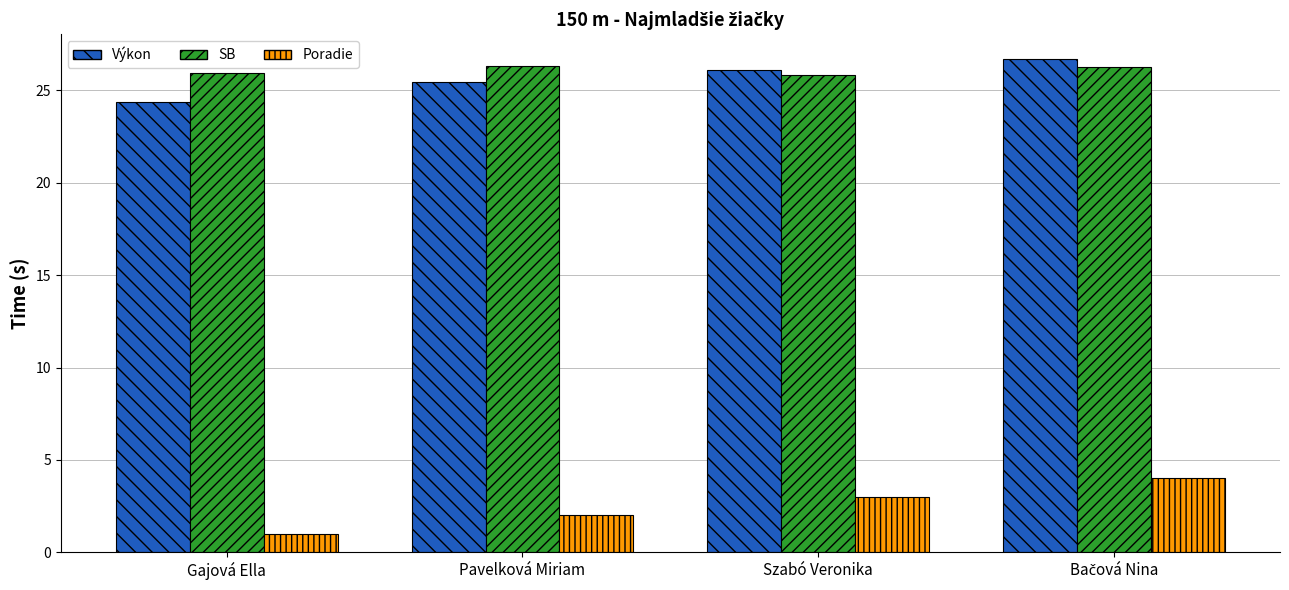

At which label does Výkon first exceed 26?

Szabó Veronika